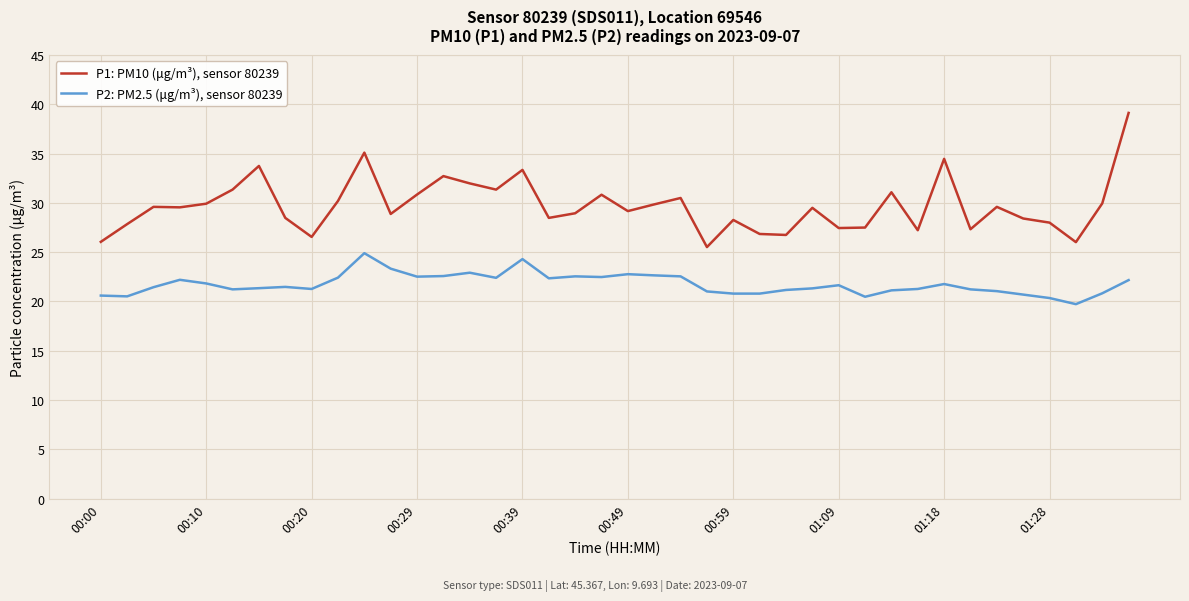

Which series has the largest total across all categories?

P1: PM10 (μg/m³), sensor 80239